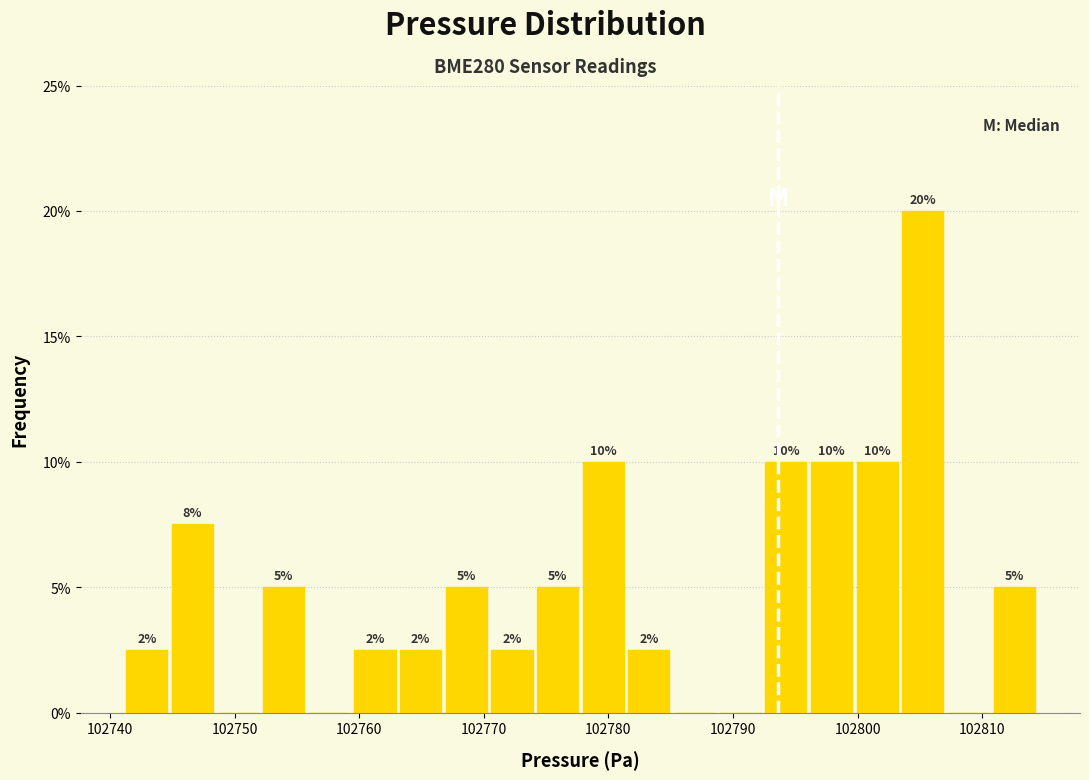

Around what value on the x-axis is the tallest bar? Give the approximate position of its centre, as read against the axis.

102805